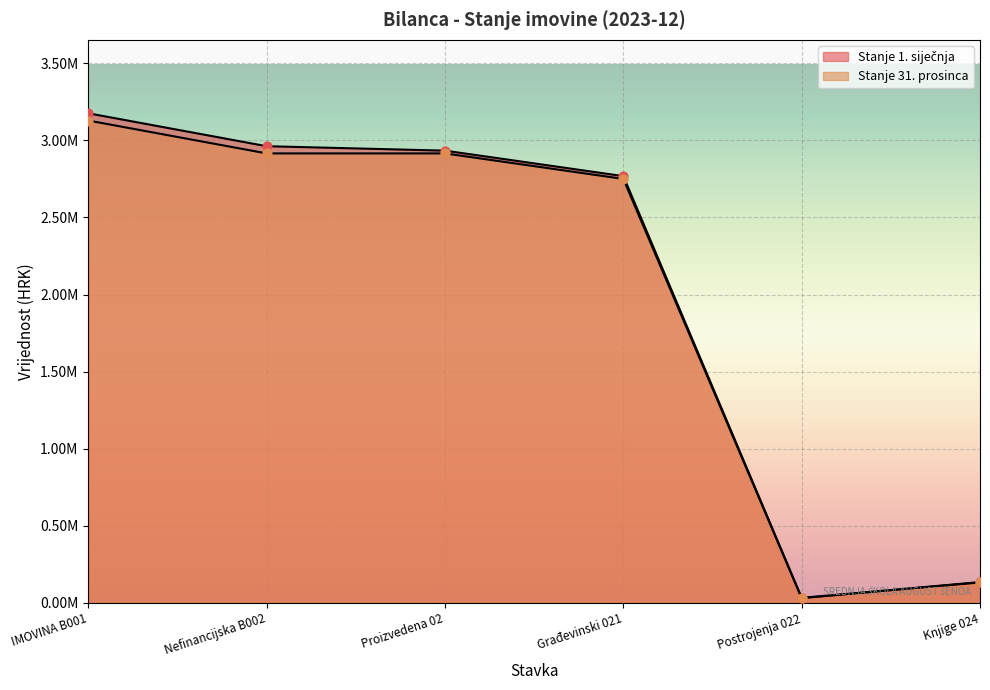

At how many categories does at least one series exceed 1762423?

4